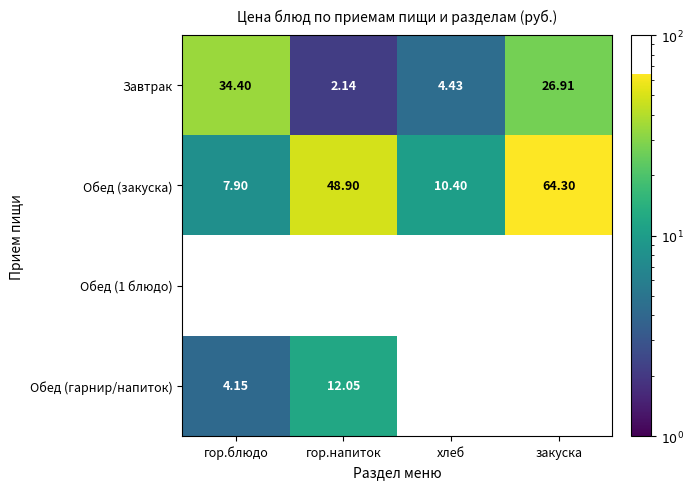

How many distinct data groups are displayed?

4